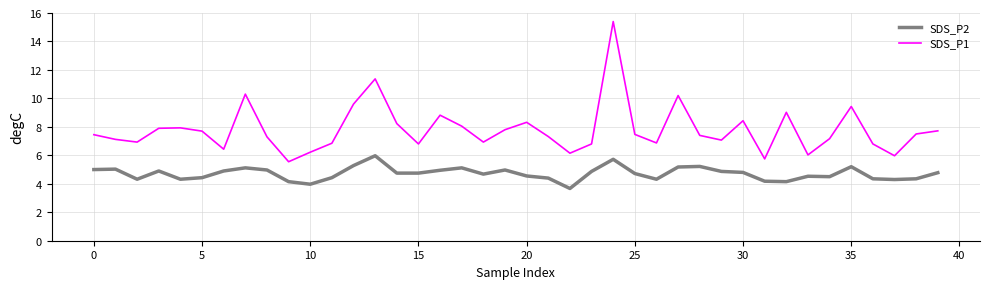

True or false: SDS_P2 and SDS_P1 cross at least once.

False